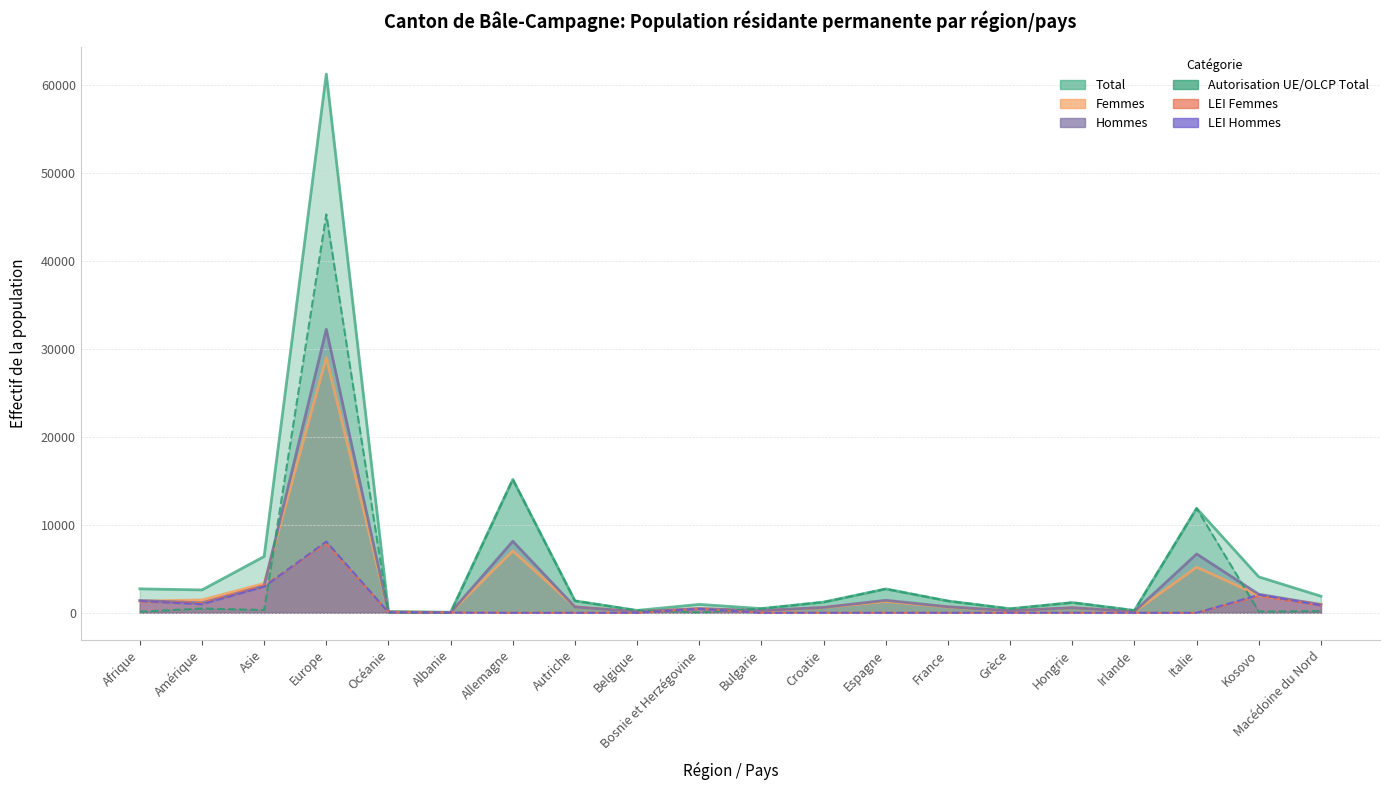

At Amérique, list the series in order from largest to smallest.

Total, Femmes, LEI Femmes, Hommes, LEI Hommes, UE Total